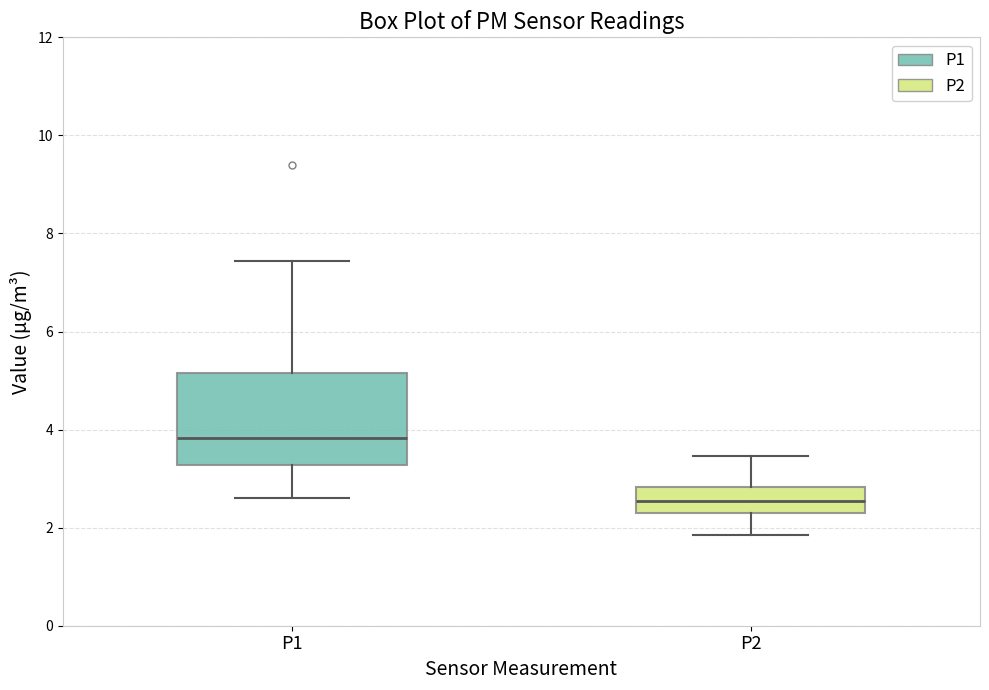

Reading left to right, read every box against the y-axis: the position of its median line, the range the box covers, and the ends of its whiskers. The values are not printed on the chart, so give them approximately, as read against the axis.

P1: median 3.8, box 3.2 to 5.2, whiskers 2.6 to 7.4
P2: median 2.6, box 2.4 to 2.8, whiskers 1.8 to 3.4